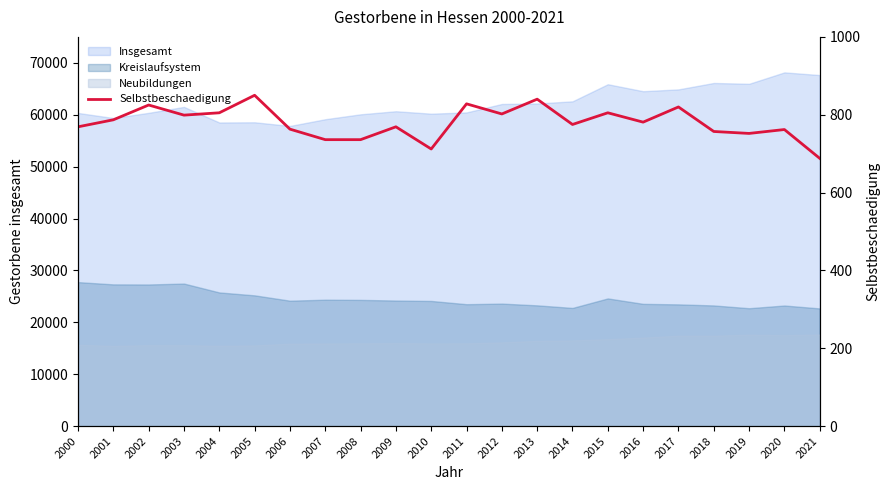

List the labels in order of value, largest first.

2005, 2013, 2011, 2002, 2017, 2004, 2015, 2012, 2003, 2001, 2016, 2014, 2000, 2009, 2006, 2020, 2018, 2019, 2007, 2008, 2010, 2021